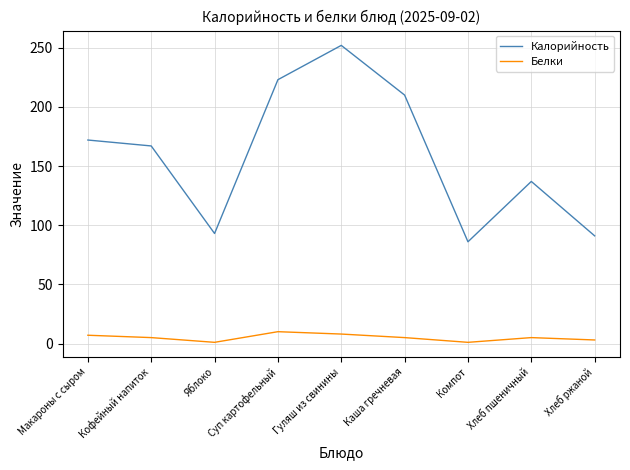

How many lines are shown in the chart?

2